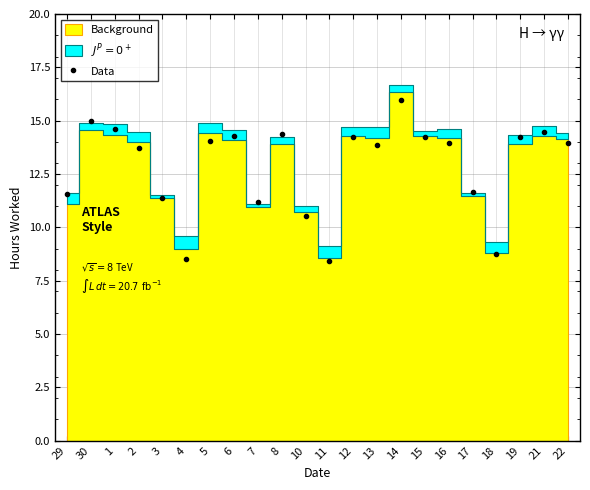

What is the minimum value shown in the chart?

8.4